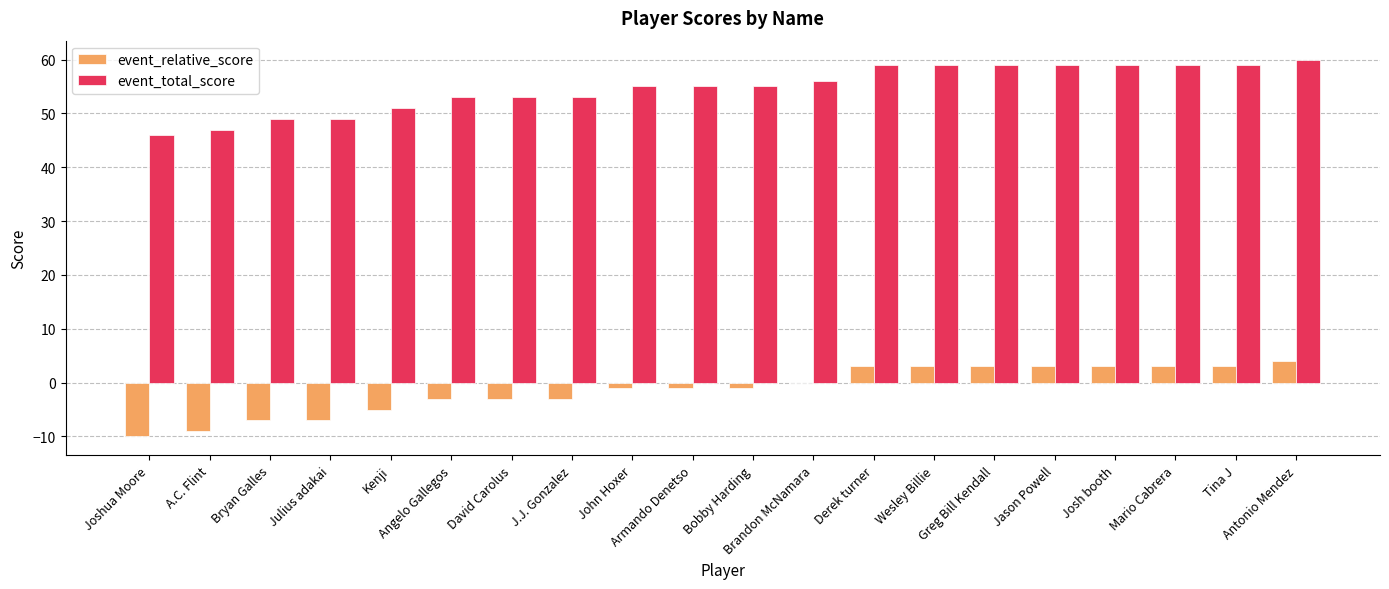

Reading left to right, transcribe all the data shown in this chart.

event_relative_score: Joshua Moore=-10	A.C. Flint=-9	Bryan Galles=-7	Julius adakai=-7	Kenji=-5	Angelo Gallegos=-3	David Carolus=-3	J.J. Gonzalez=-3	John Hoxer=-1	Armando Denetso=-1	Bobby Harding=-1	Brandon McNamara=0	Derek turner=3	Wesley Billie=3	Greg Bill Kendall=3	Jason Powell=3	Josh booth=3	Mario Cabrera=3	Tina J=3	Antonio Mendez=4
event_total_score: Joshua Moore=46	A.C. Flint=47	Bryan Galles=49	Julius adakai=49	Kenji=51	Angelo Gallegos=53	David Carolus=53	J.J. Gonzalez=53	John Hoxer=55	Armando Denetso=55	Bobby Harding=55	Brandon McNamara=56	Derek turner=59	Wesley Billie=59	Greg Bill Kendall=59	Jason Powell=59	Josh booth=59	Mario Cabrera=59	Tina J=59	Antonio Mendez=60